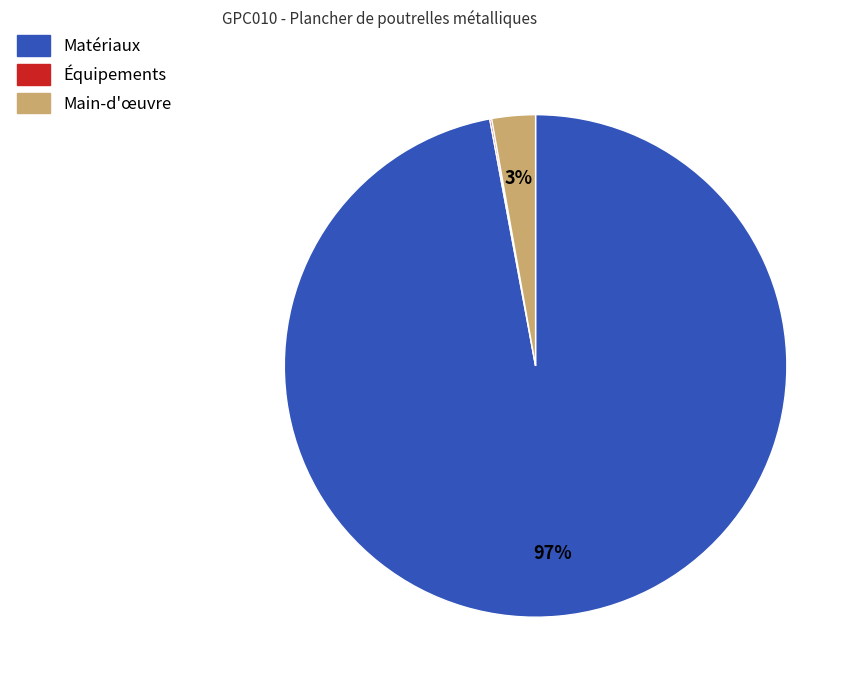

To the nearest percent, what is the average slice percentage?

33%